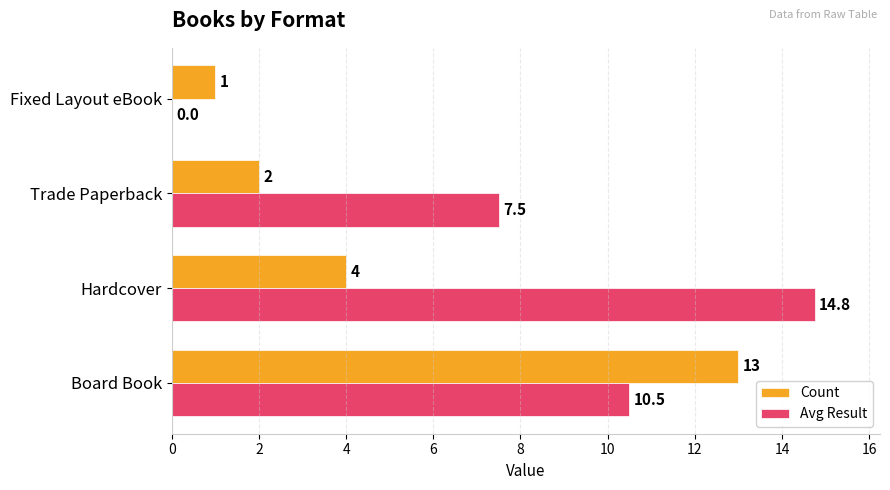

At which category does the chart reach its peak across all series?

Hardcover